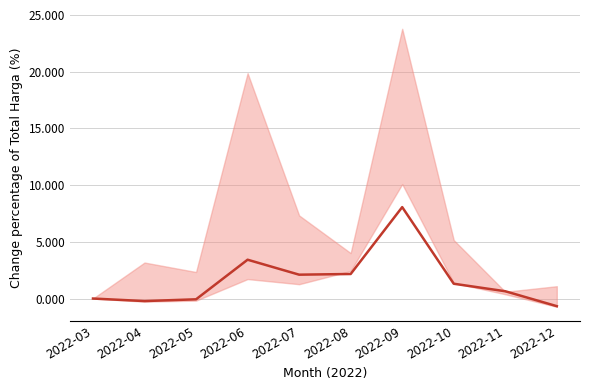

List the labels in order of value, smallest first.

2022-12, 2022-04, 2022-05, 2022-03, 2022-11, 2022-10, 2022-07, 2022-08, 2022-06, 2022-09